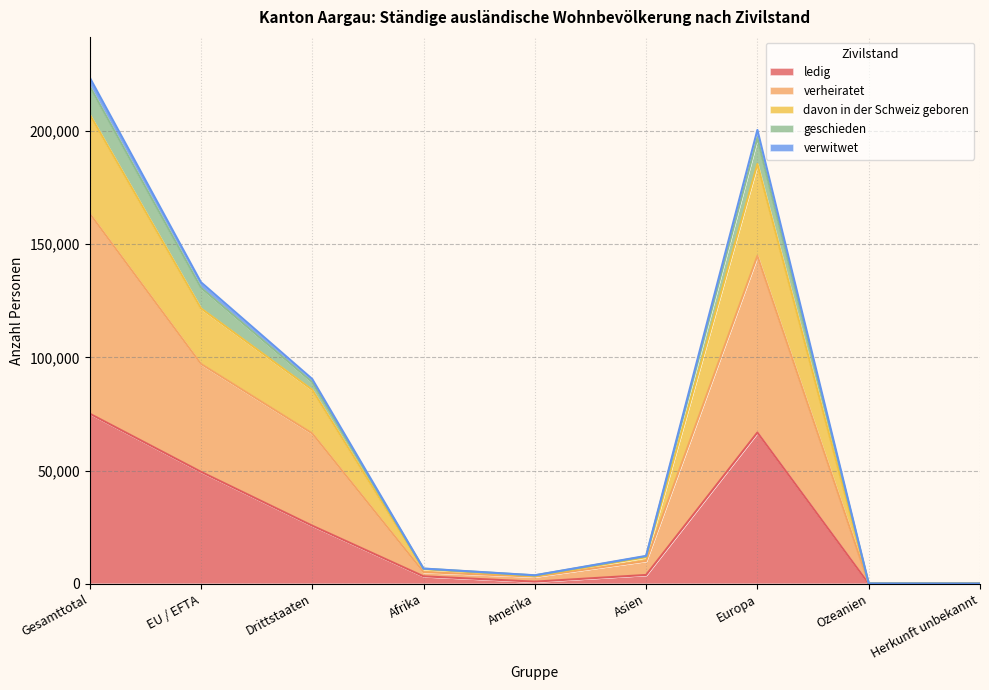

Where is the first local maximum for davon in der Schweiz geboren?

Europa